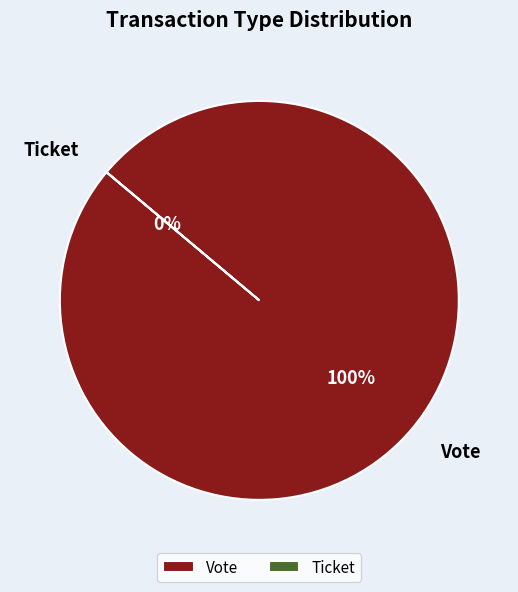

True or false: Vote accounts for 100% of the total.

True